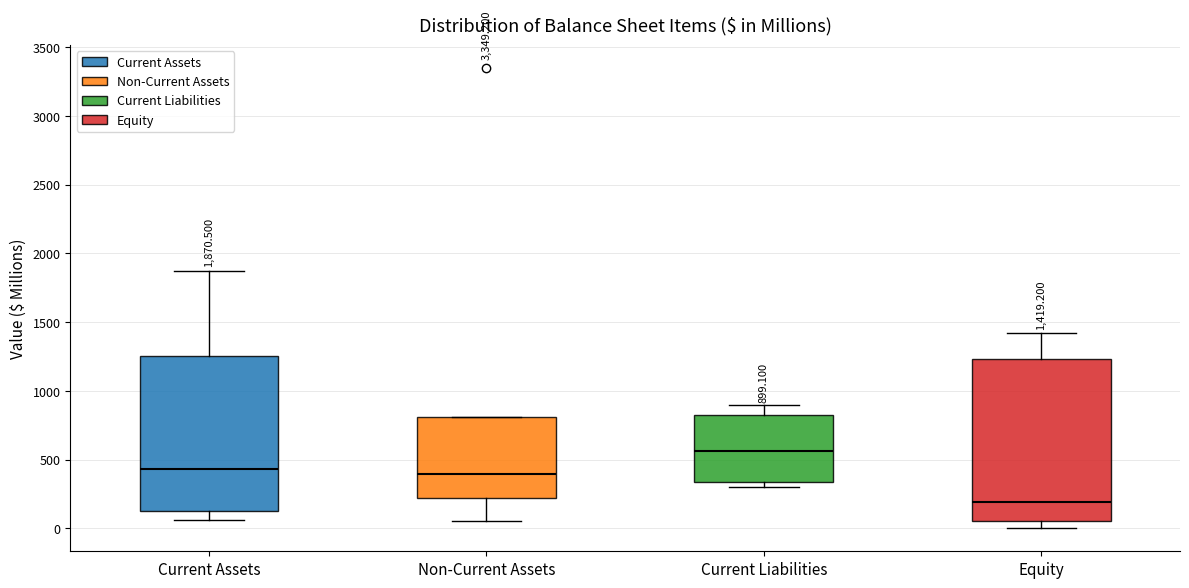

Which box has the lowest median line?

Equity